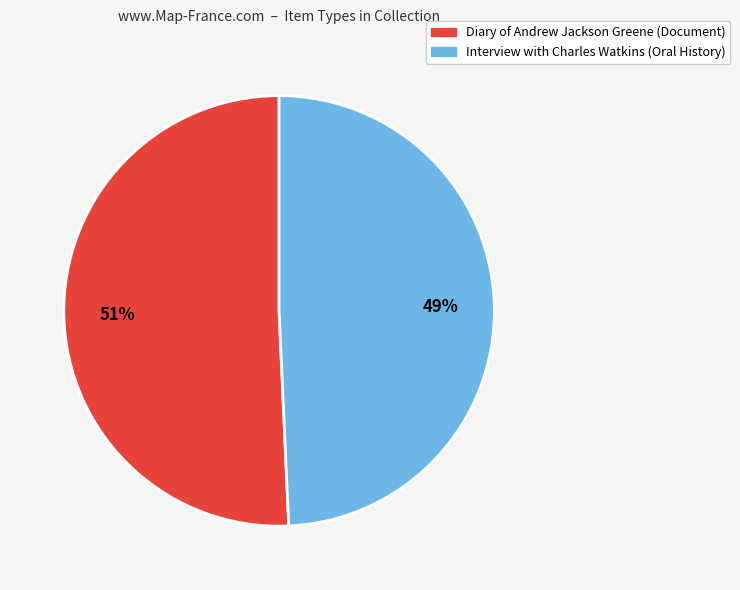

Approximately how many times larger is the value at Diary of Andrew Jackson Greene (Document) compared to Interview with Charles Watkins (Oral History)?

1.0